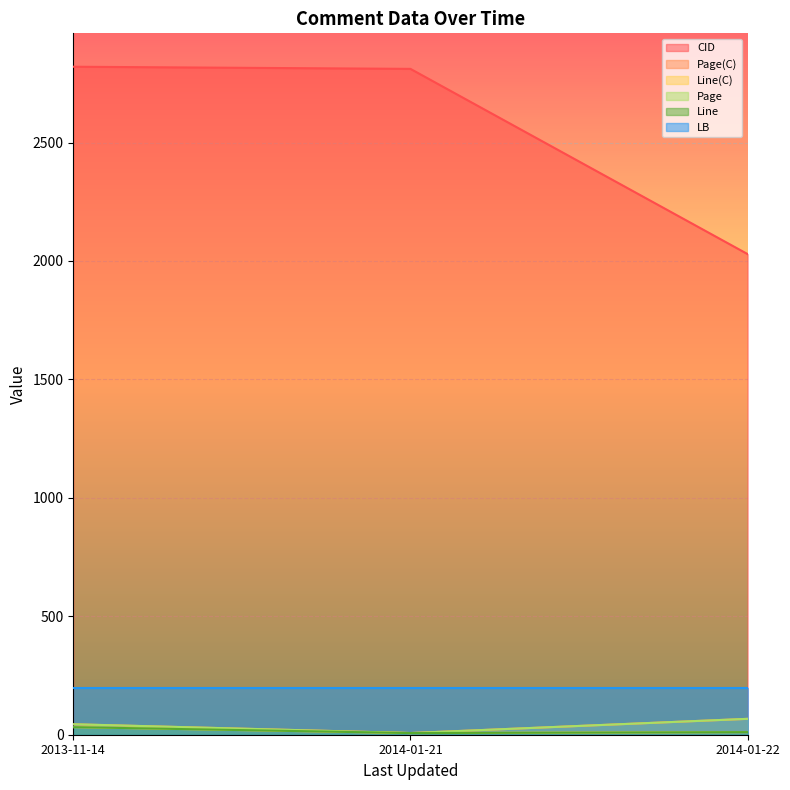

Read the CID value at 2013-11-14.

2820.0